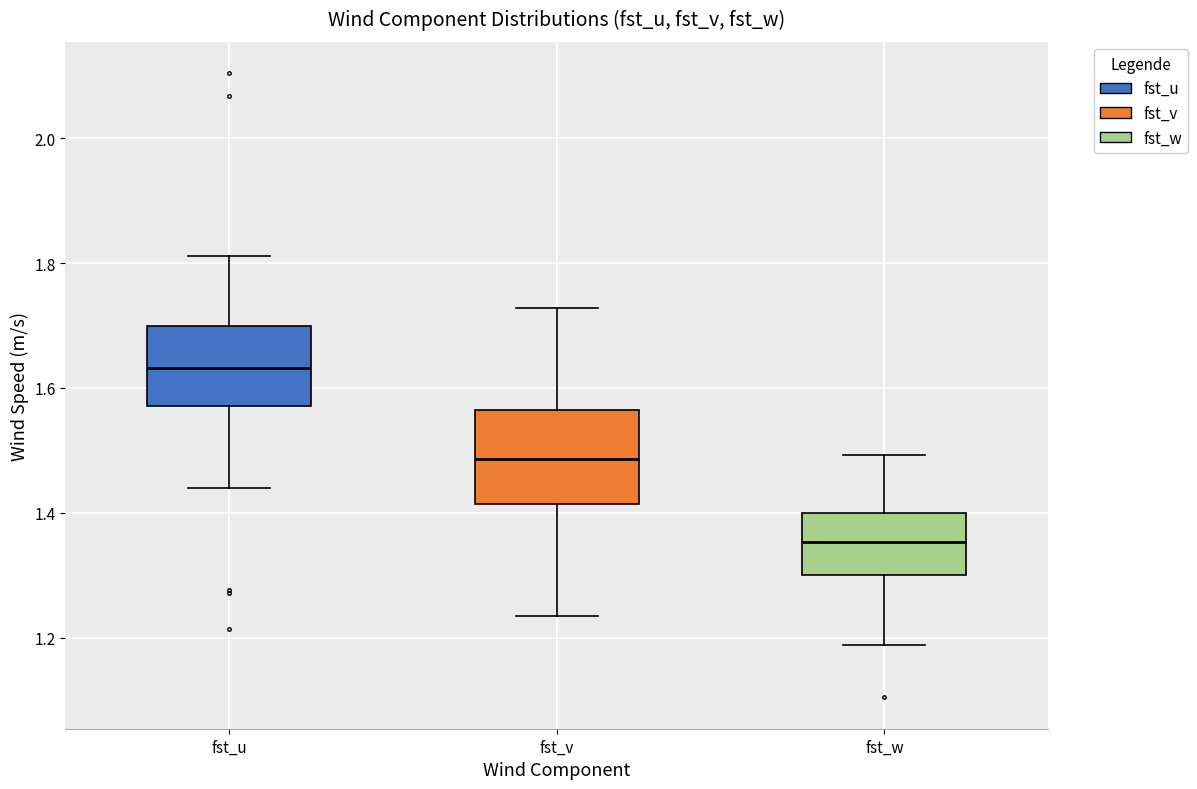

Reading left to right, transcribe this box plot: for each box, give where its median line is, the range the box spans, and where its two whiskers end, as read against the y-axis. The values are not printed on the chart, so give them approximately, as read against the axis.

fst_u: median 1.64, box 1.58 to 1.70, whiskers 1.44 to 1.82
fst_v: median 1.48, box 1.42 to 1.56, whiskers 1.24 to 1.72
fst_w: median 1.36, box 1.30 to 1.40, whiskers 1.18 to 1.50